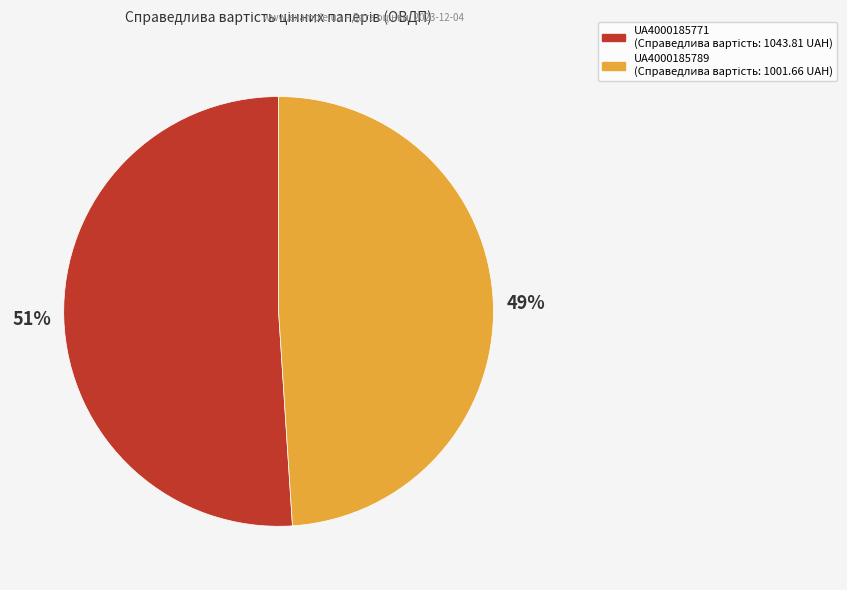

To the nearest percent, what is the average slice percentage?

50%